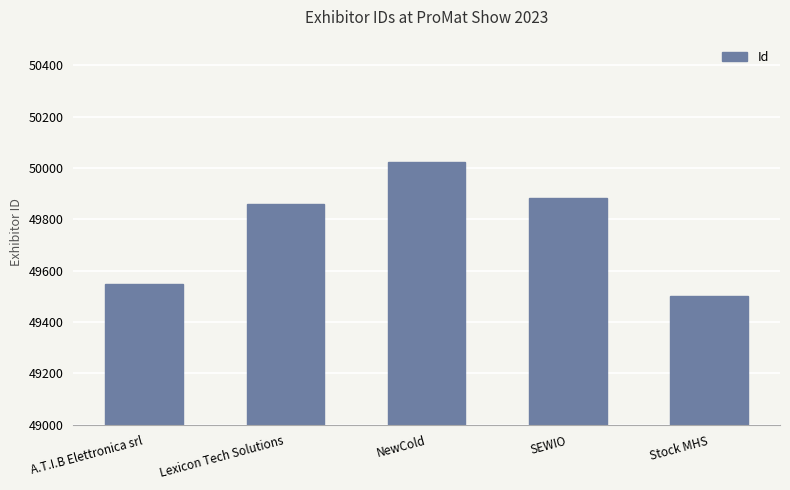

What is the greatest value displayed?

50024